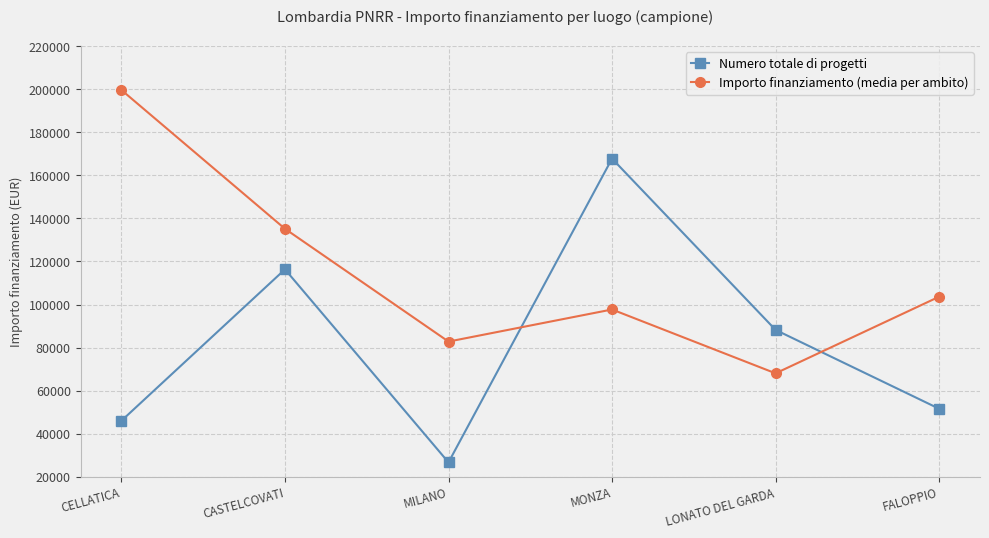

At which label is Importo finanziamento (media per ambito) closest to 133812?

CASTELCOVATI